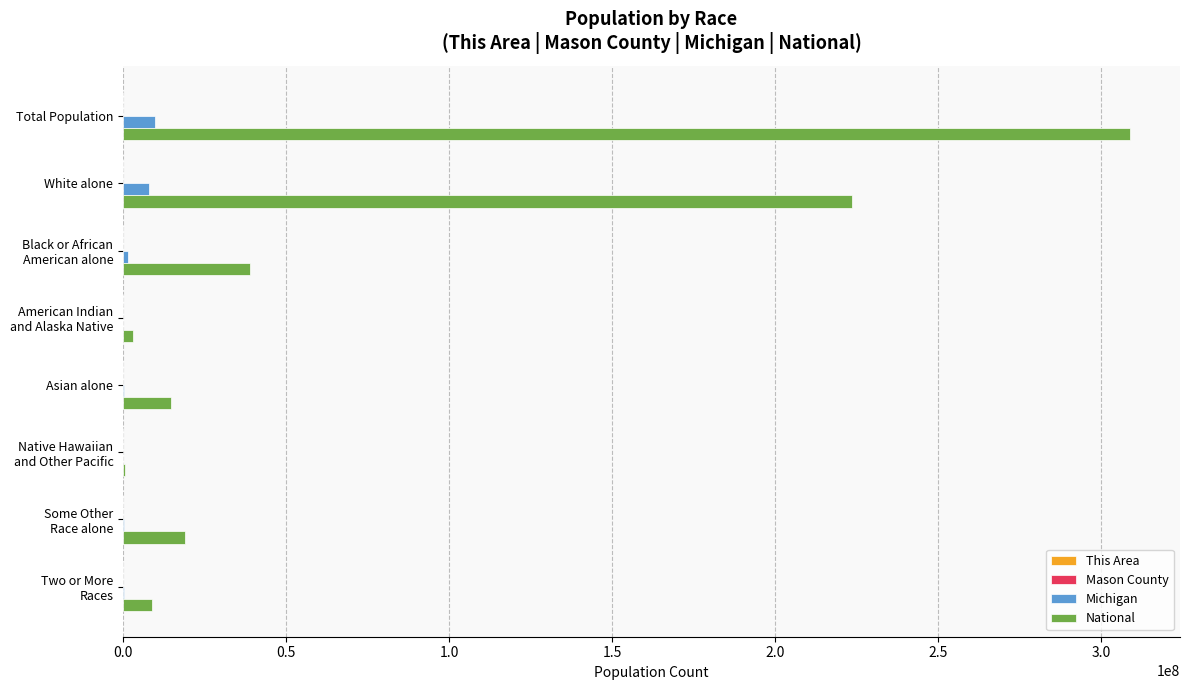

Which series has the largest total across all categories?

National